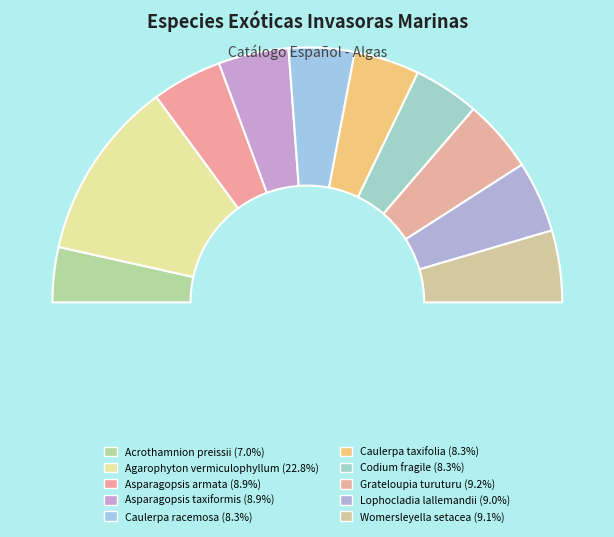

Count the number of slices in the pie.

10